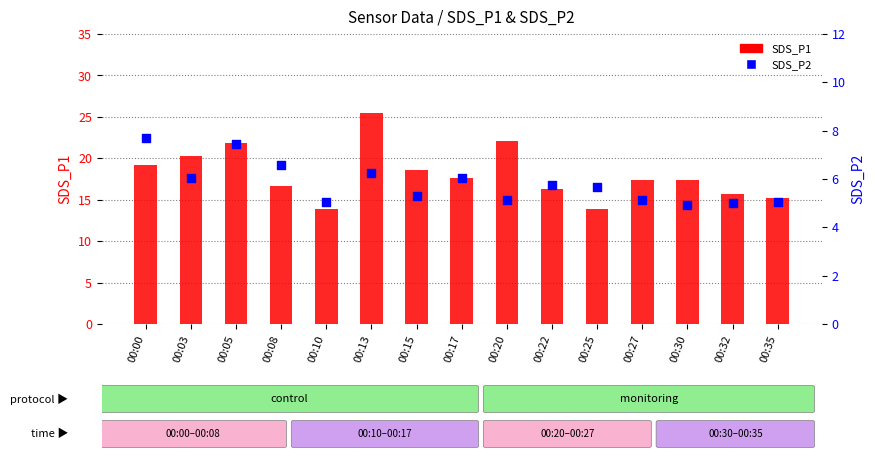

What are all the series names shown in the legend?

SDS_P1, SDS_P2